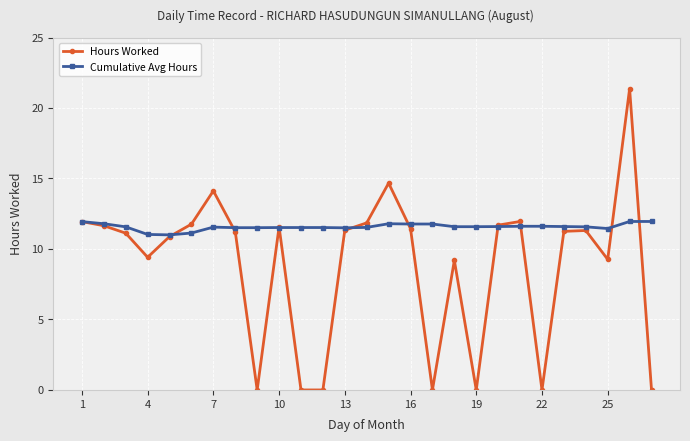

Which series ends up on top after the final intersection of Hours Worked and Cumulative Avg Hours?

Cumulative Avg Hours